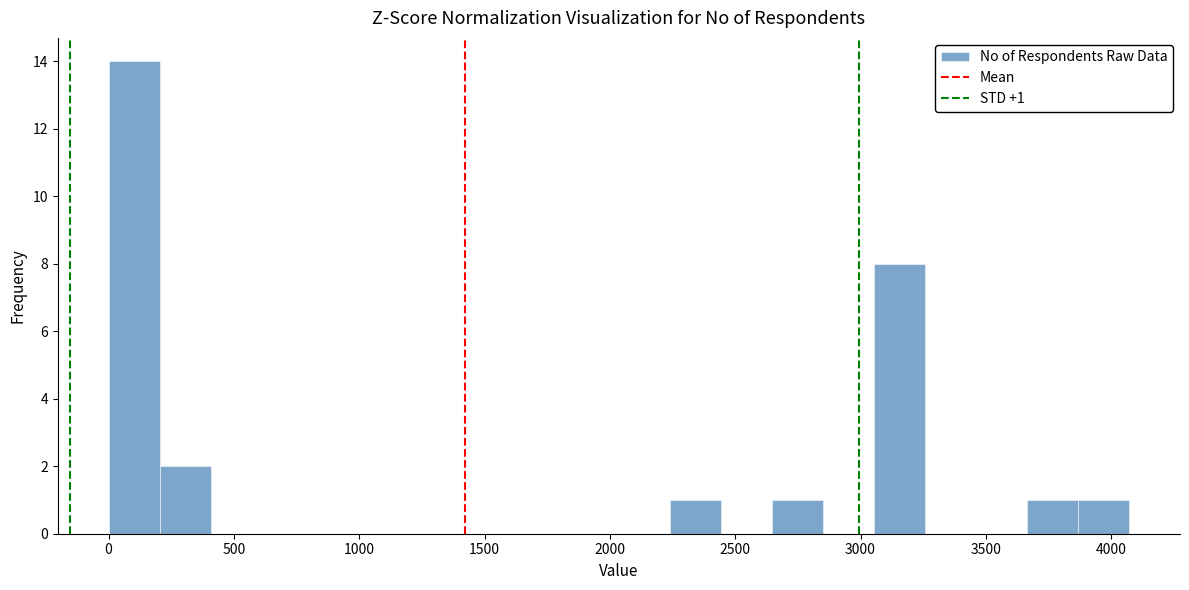

Which range on the x-axis has the tallest bar?

0 to 200